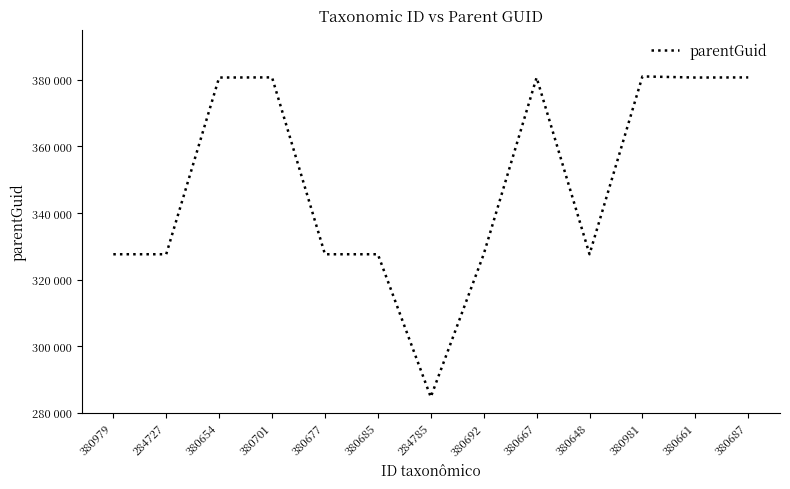

Does the chart display data point markers on the line(s)?

No